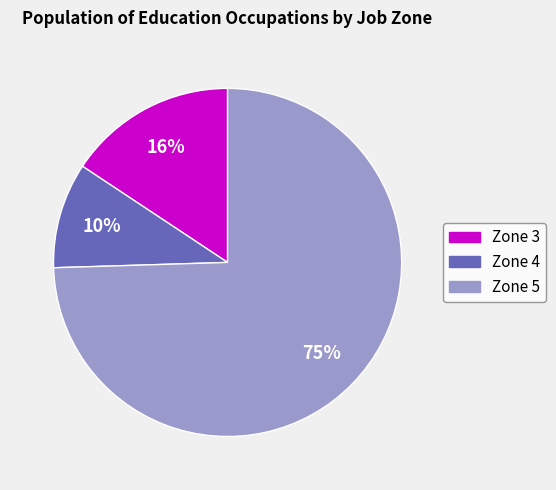

Which slice is the largest?

Zone 5